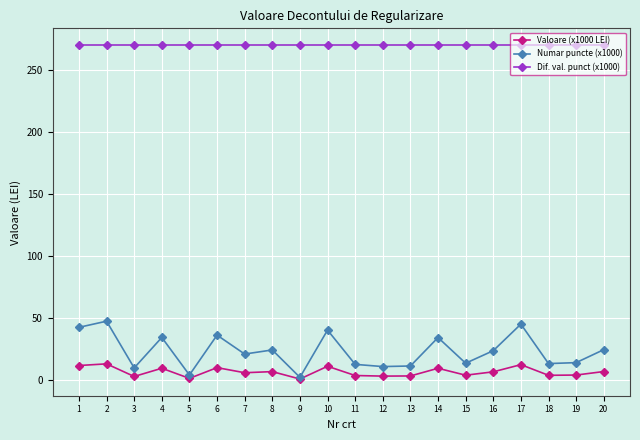

True or false: Valoare (x1000 LEI) has more than 1 interior local peaks.

True